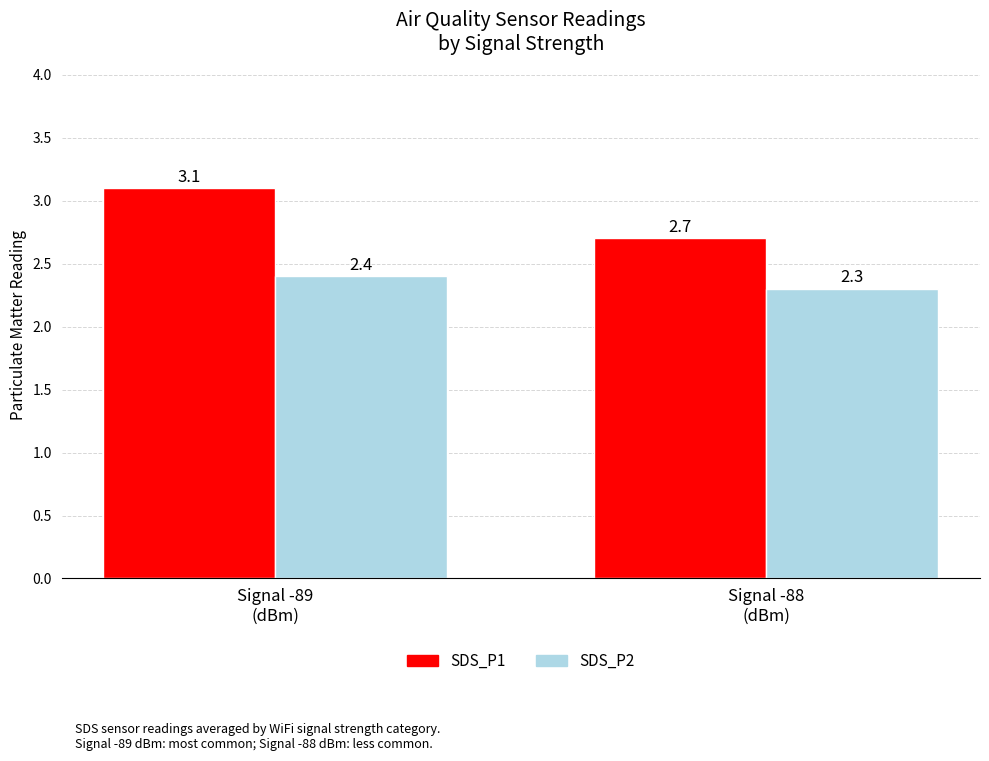

Rank the series at Signal -89
(dBm) from highest to lowest value.

SDS_P1, SDS_P2